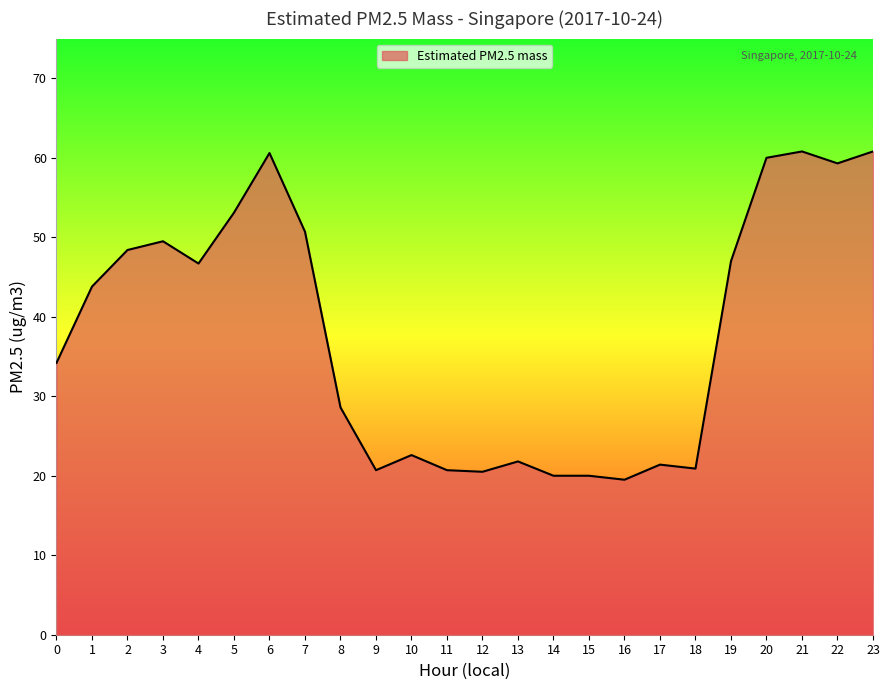

Count the number of data series in this chart.

1